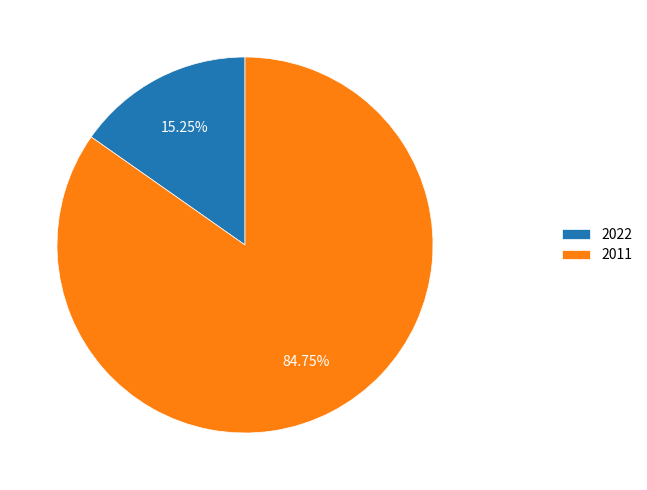

Does 2011 represent more than half of the total?

Yes